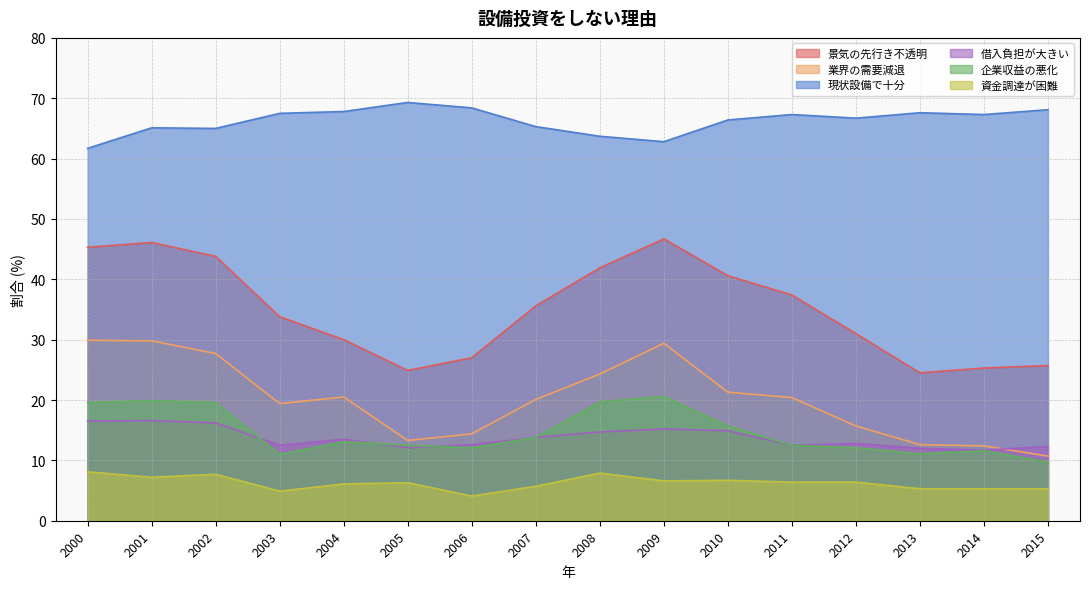

What is the total value across all series at 2009?

181.3